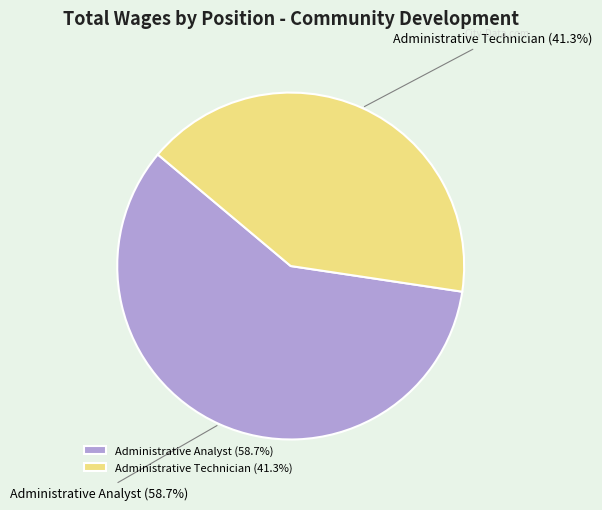

What is the largest slice in the pie chart?

Administrative Analyst